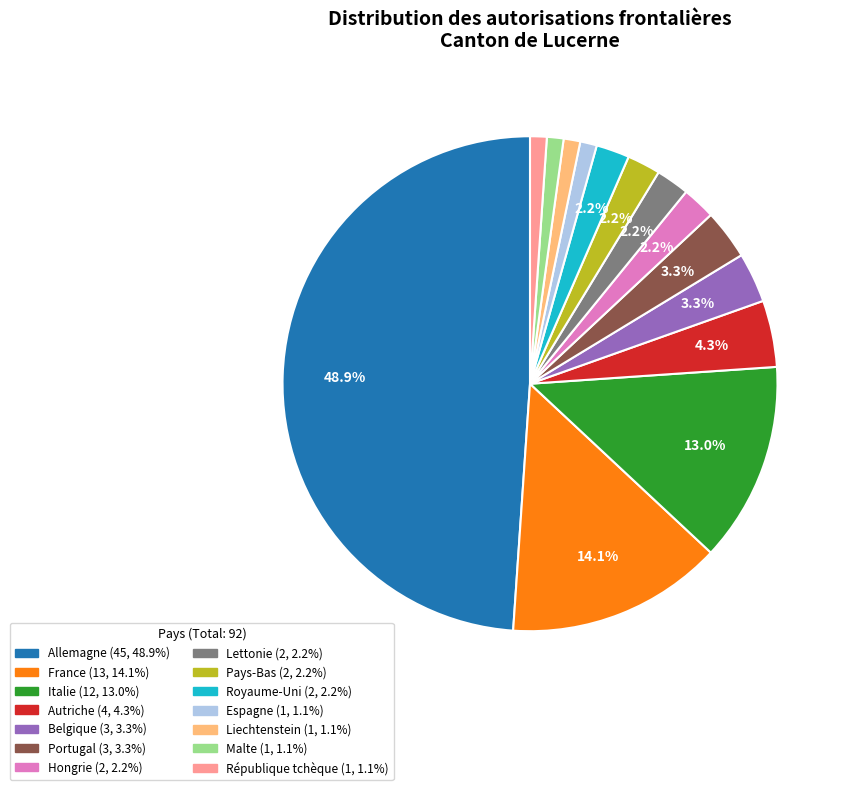

Which has a higher value, Pays-Bas or Belgique?

Belgique